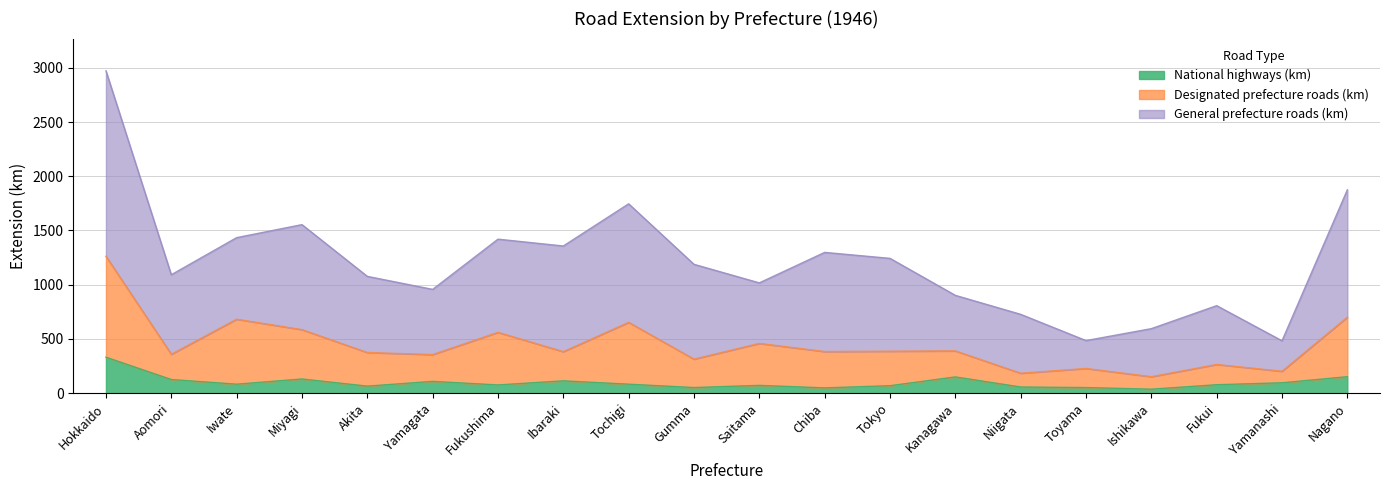

Which category has the lowest value in the Designated prefecture roads (km) series?

Ishikawa